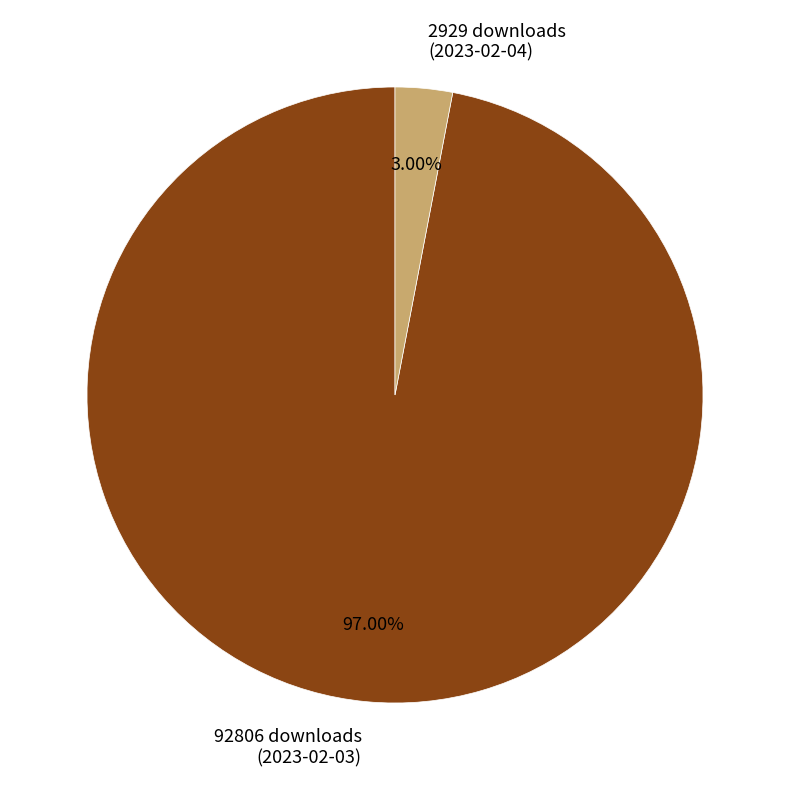

Count the number of slices in the pie.

2